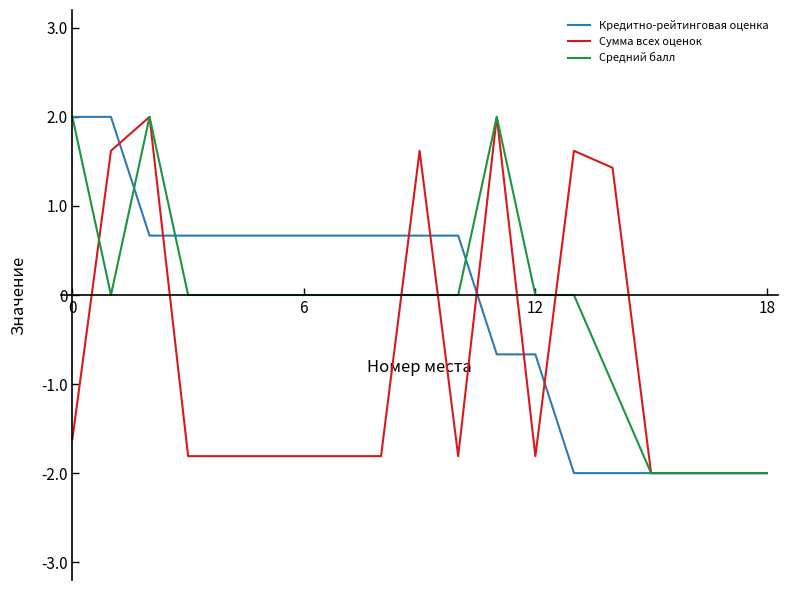

What is the minimum value shown in the chart?

-2.0